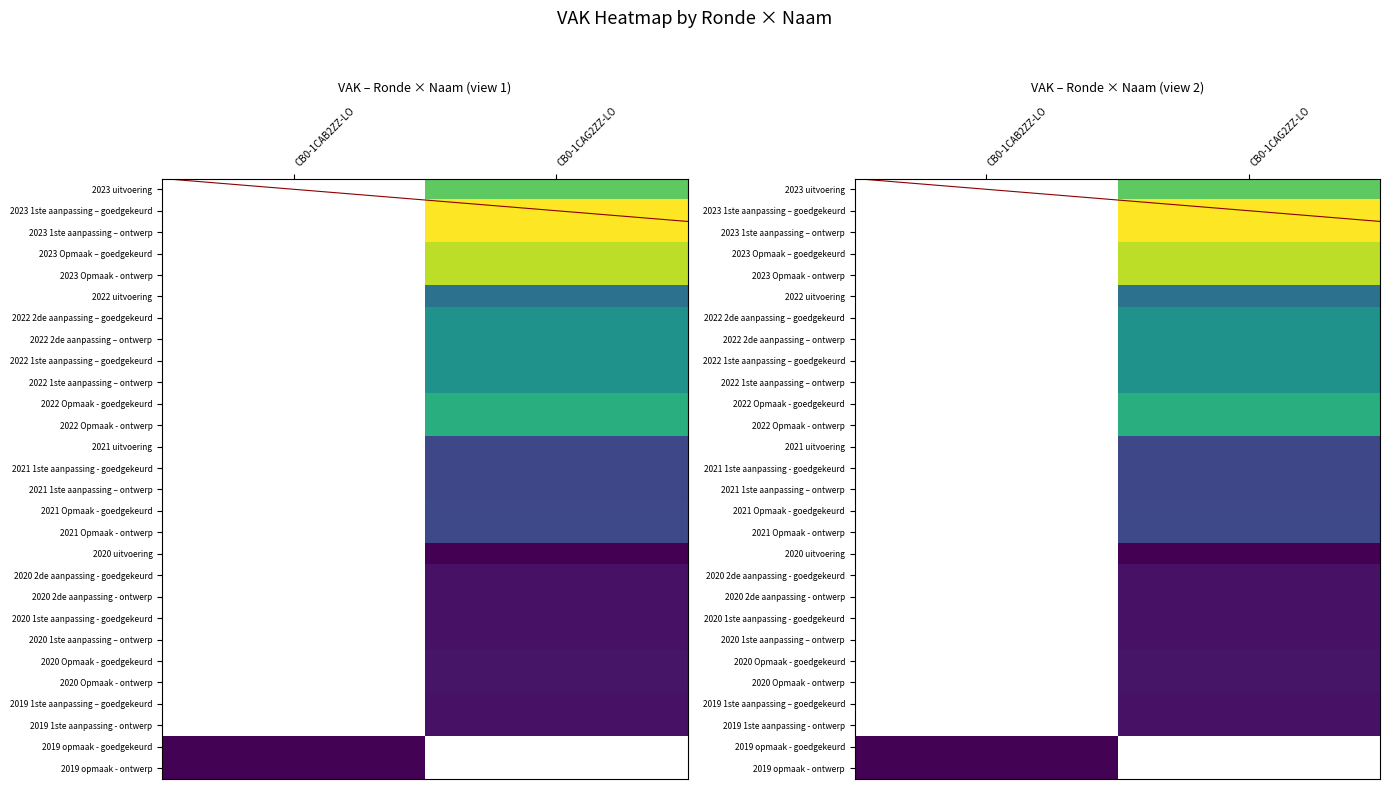

How many series are shown in this chart?

28